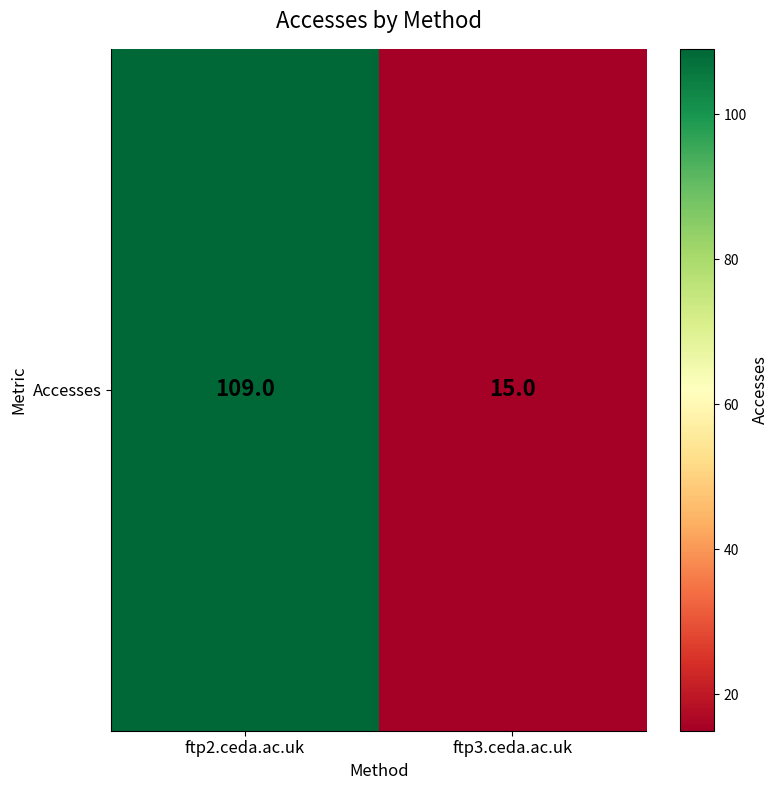

Reading left to right, transcribe all the data shown in this chart.

109	15